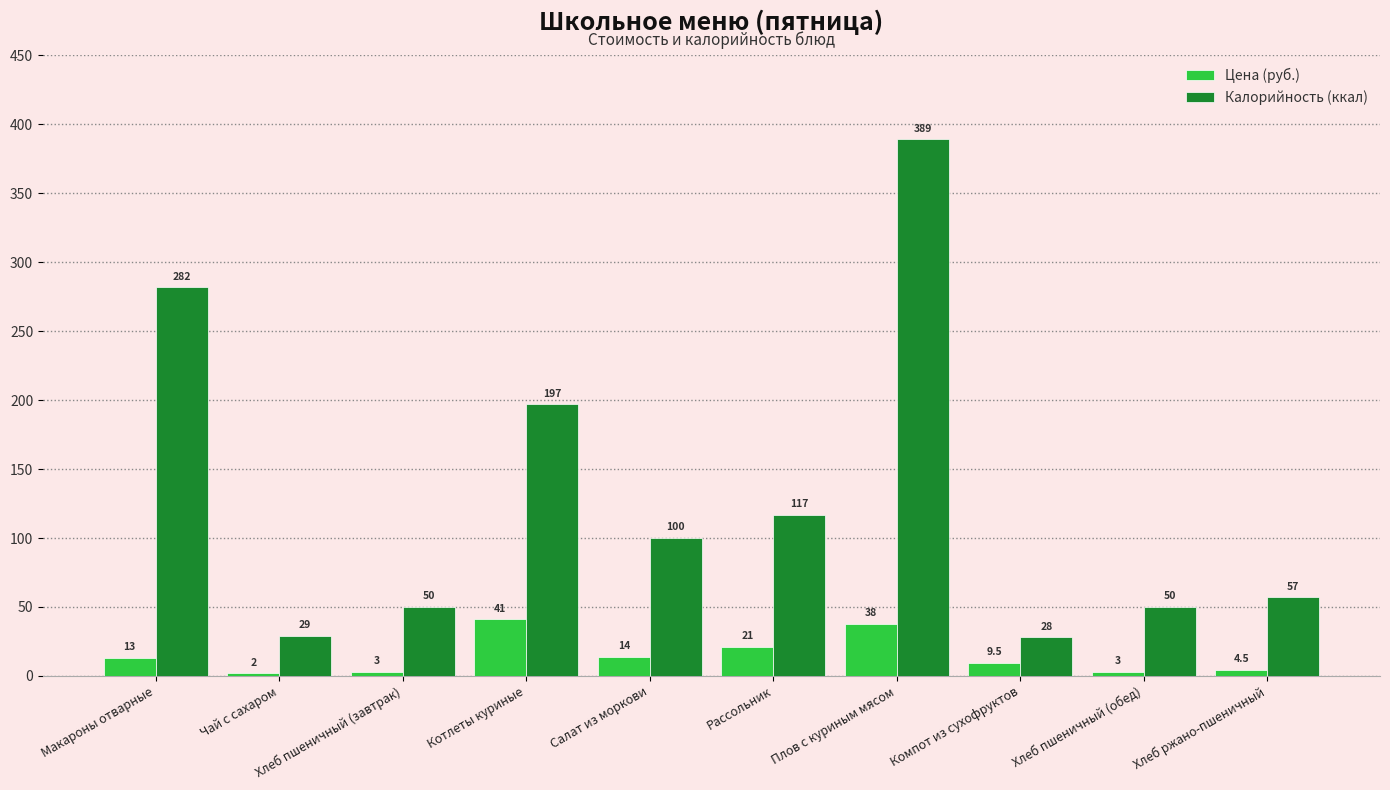

What is the lowest value of the Калорийность (ккал) series?

28.0